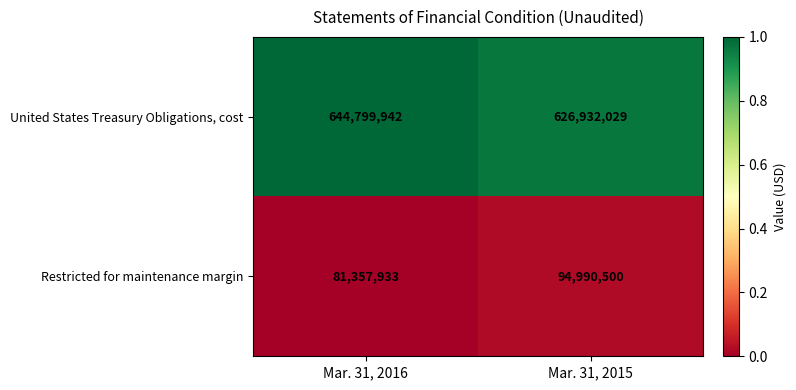

Which series has the widest spread of values?

United States Treasury Obligations, cost